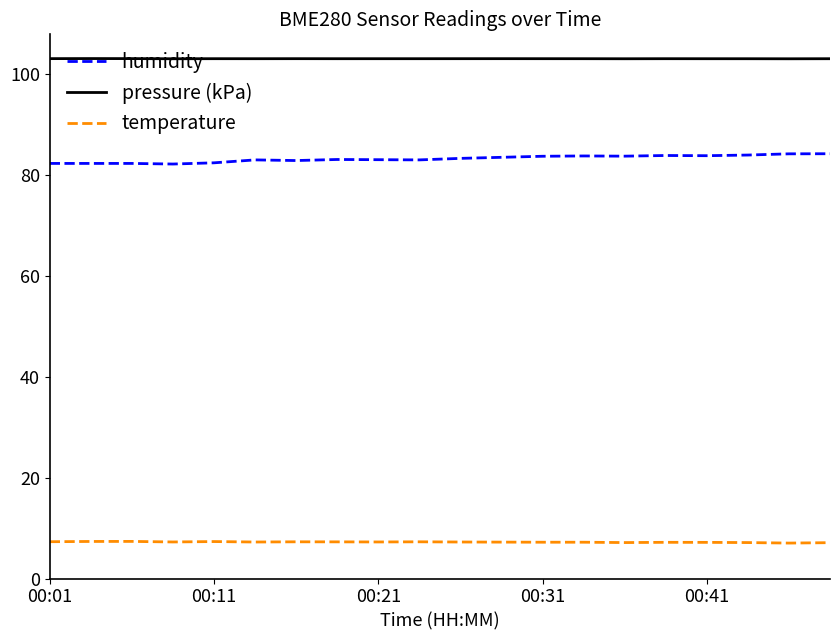

True or false: temperature and humidity cross at least once.

False